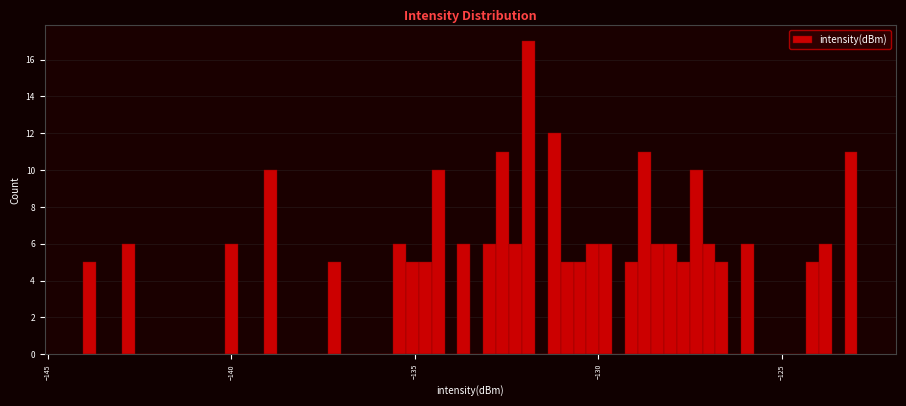

Around what value on the x-axis is the tallest bar? Give the approximate position of its centre, as read against the axis.

-132.0